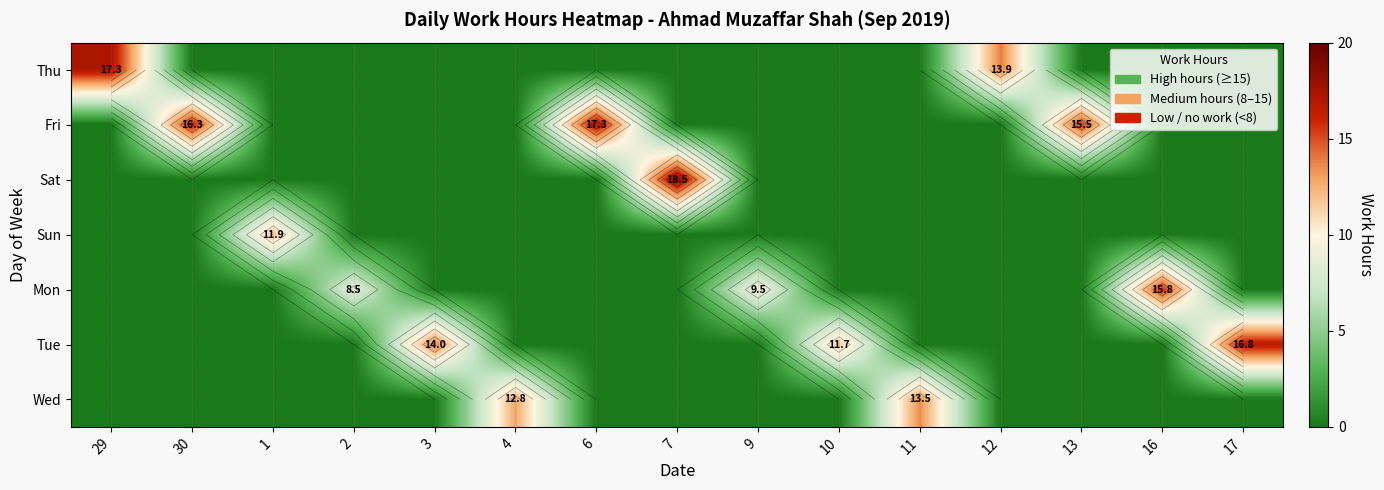

Which series has the largest total across all categories?

Fri